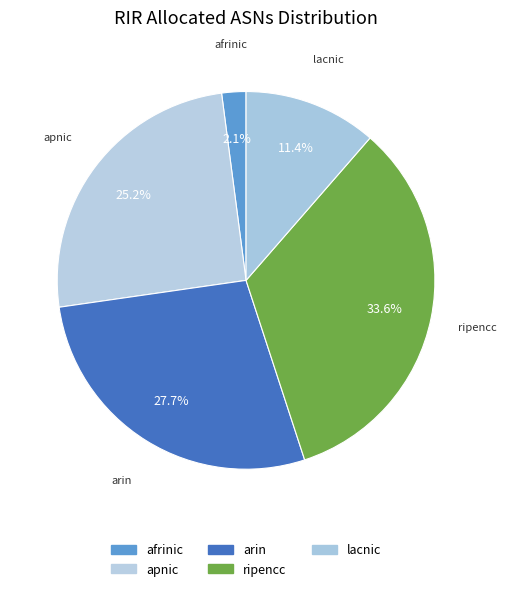

To the nearest percent, what is the difference between the ripencc and arin slice percentages?

6%